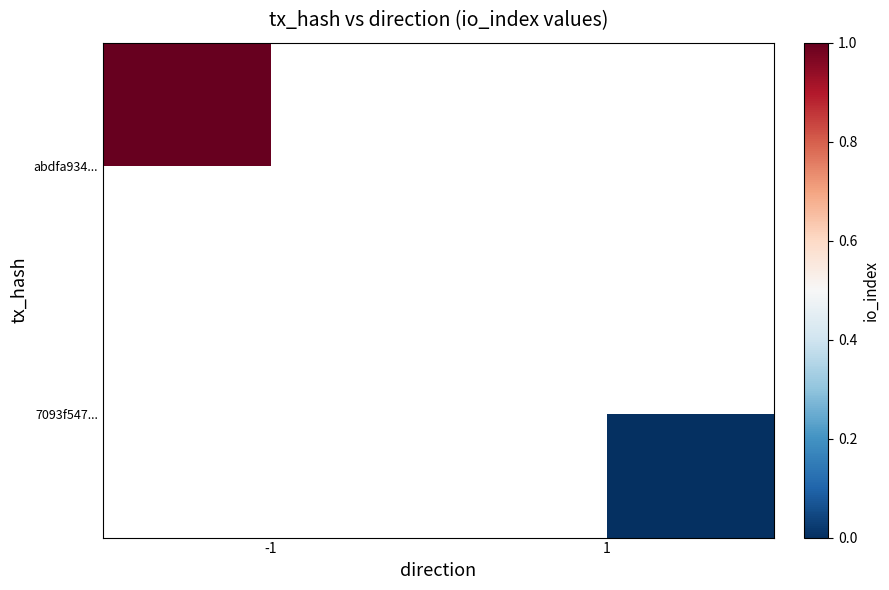

What is the greatest value displayed?

1.0